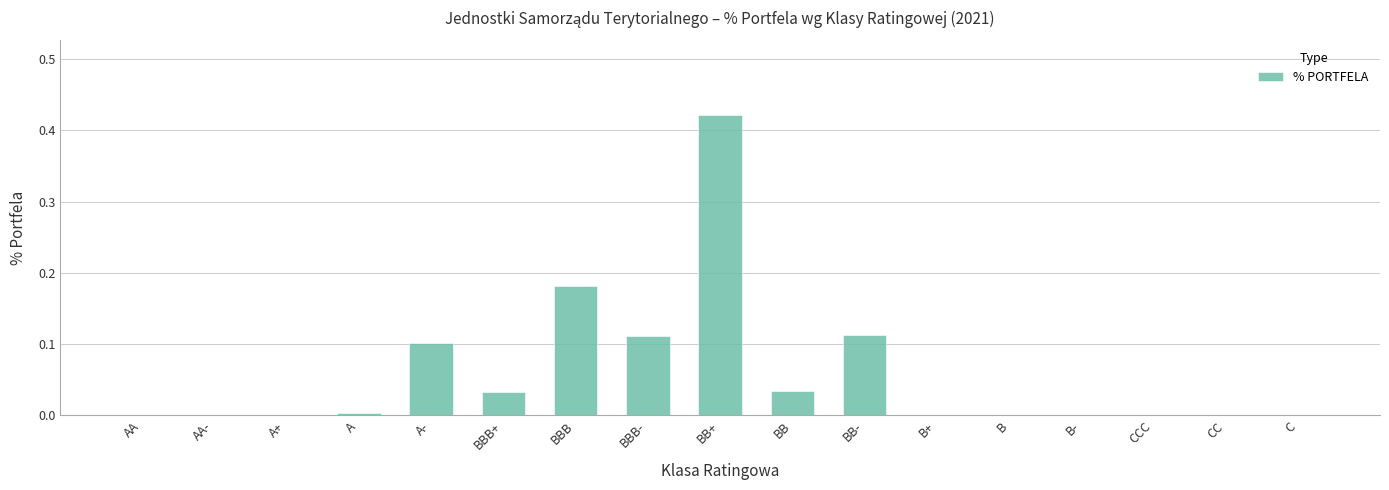

The value at AA is 0.2. True or false?

False